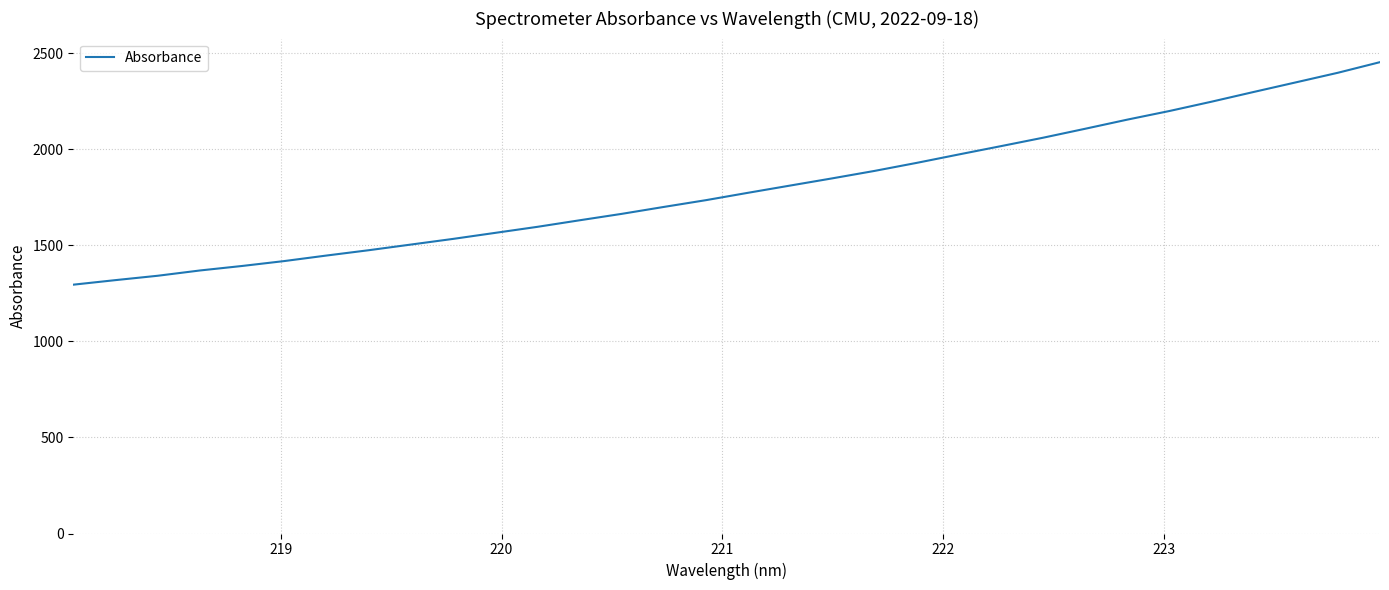

What is the minimum value shown in the chart?

1295.2